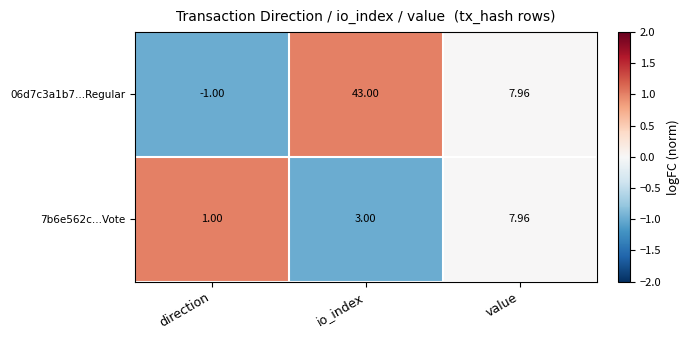

List the labels in order of 06d7c3a1b7...Regular value, largest first.

io_index, value, direction